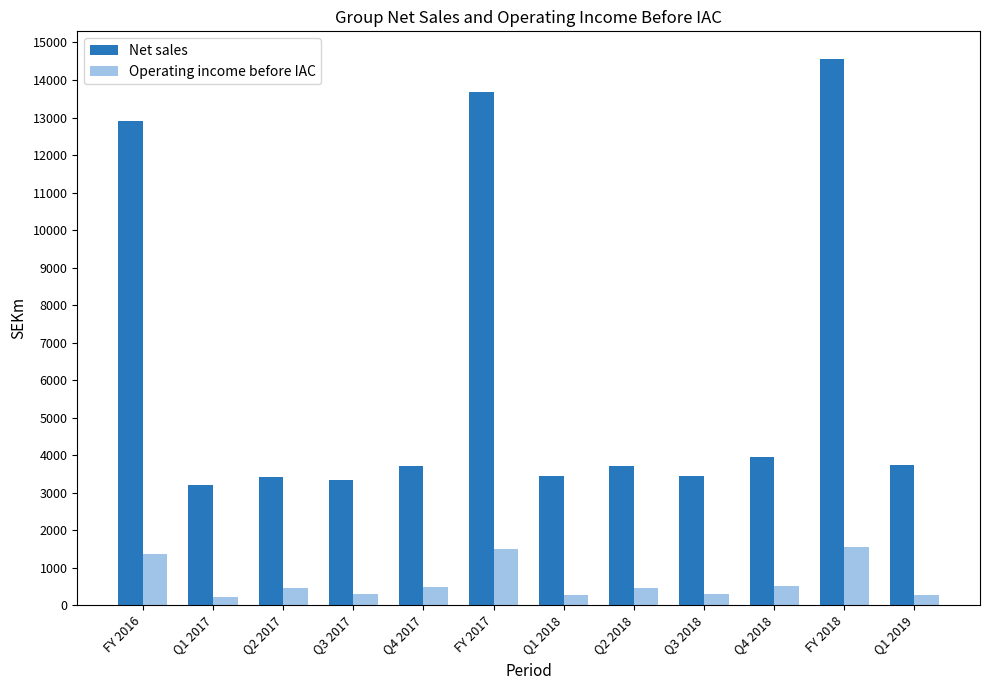

What is the label of the 5th bar from the right?

Q2 2018